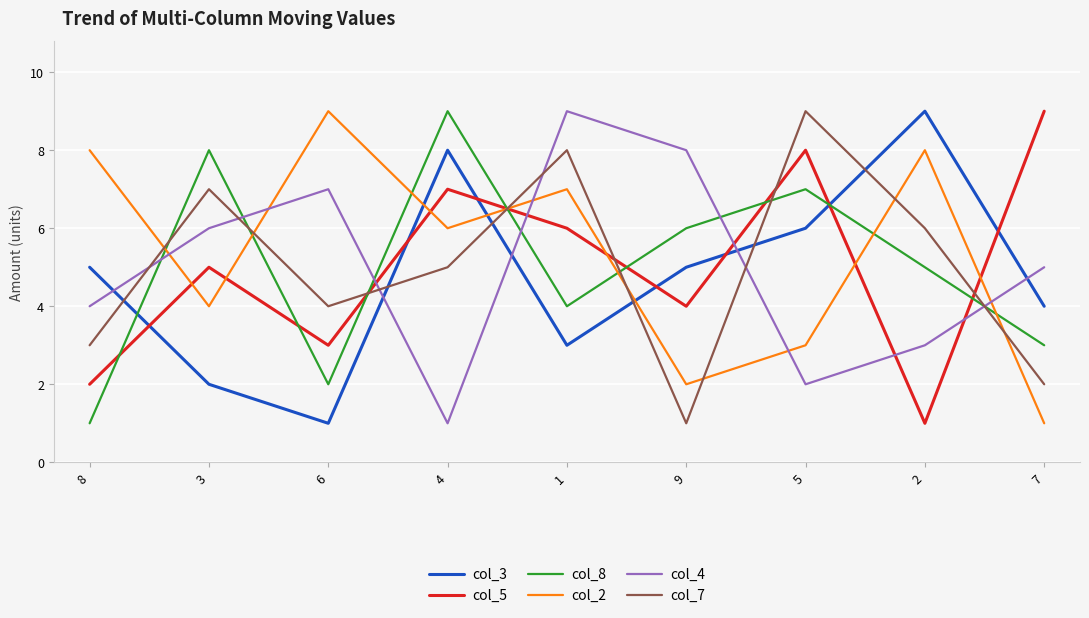

How many interior local valleys does the col_8 series have?

2